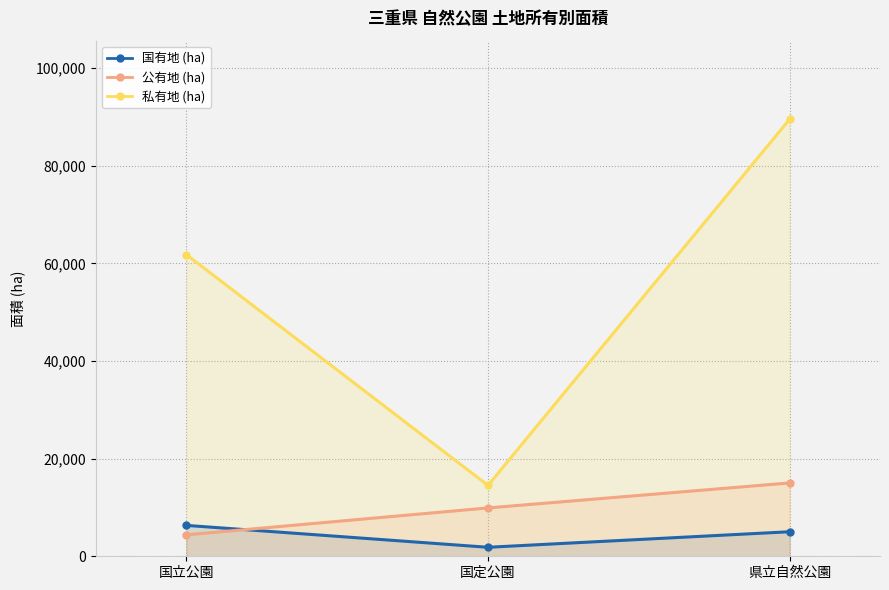

Reading right to left, extract all data points from this chart.

国有地 (ha): 5027	1843	6328
公有地 (ha): 15030	9908	4398
私有地 (ha): 89539	14522	61800